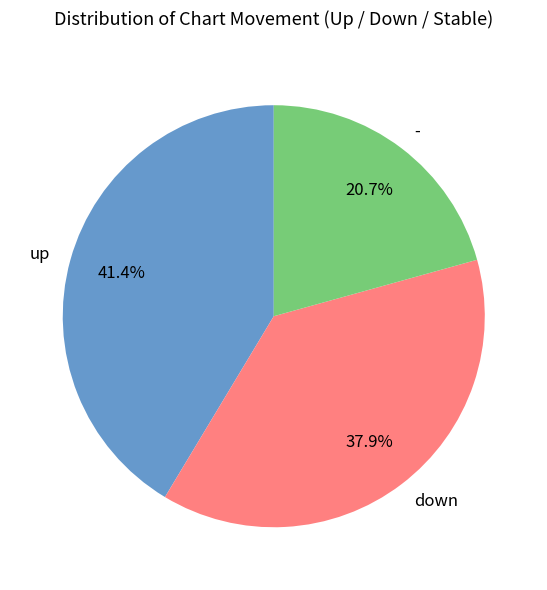

How much of the chart is everything except up?

58.6%